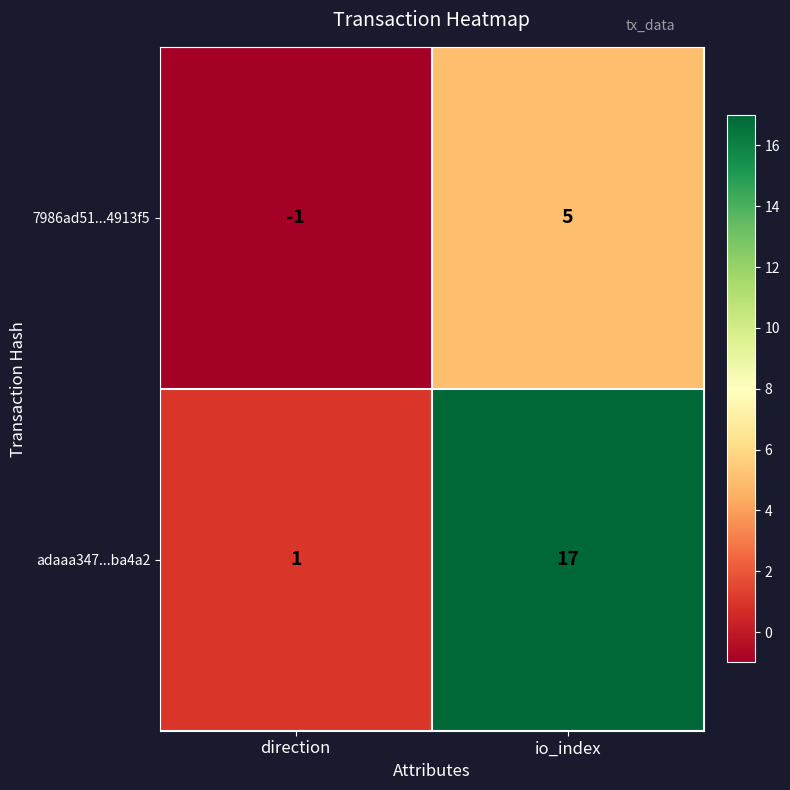

Reading left to right, transcribe all the data shown in this chart.

7986ad51...4913f5: direction=-1	io_index=5
adaaa347...ba4a2: direction=1	io_index=17